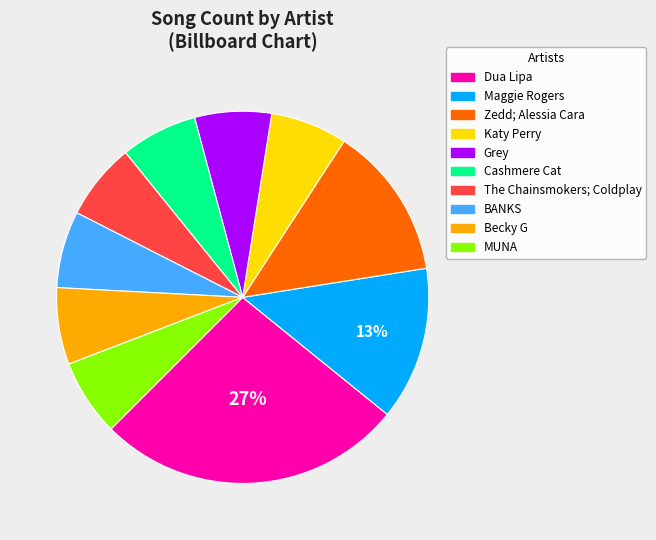

To the nearest percent, what percentage of the pie is Cashmere Cat?

7%